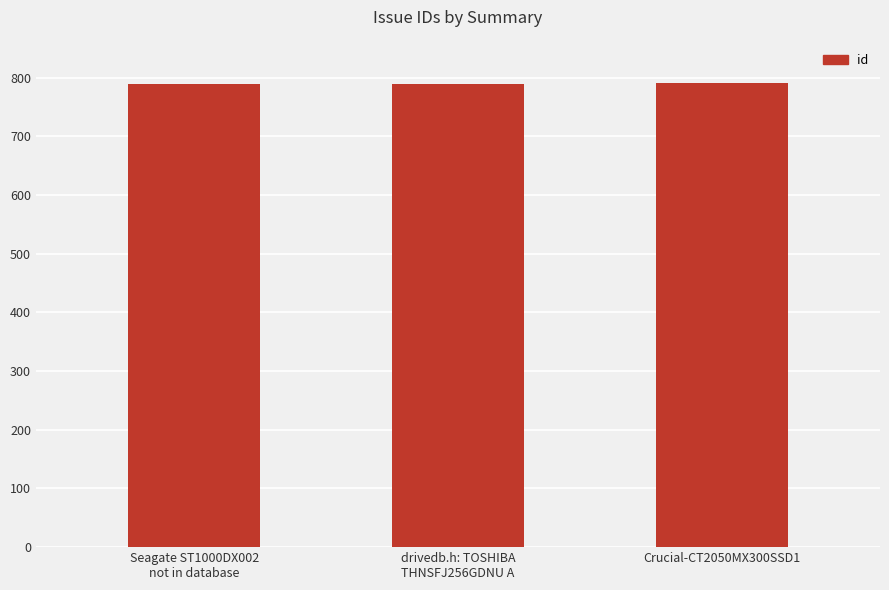

What is the sum of the values at drivedb.h: TOSHIBA
THNSFJ256GDNU A and Seagate ST1000DX002
not in database?

1579